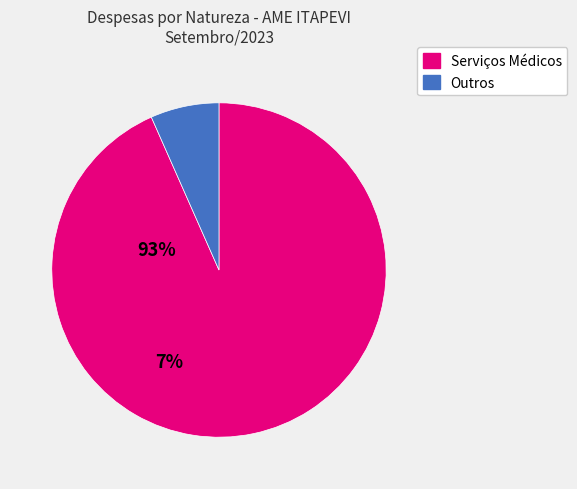

Count the number of slices in the pie.

2